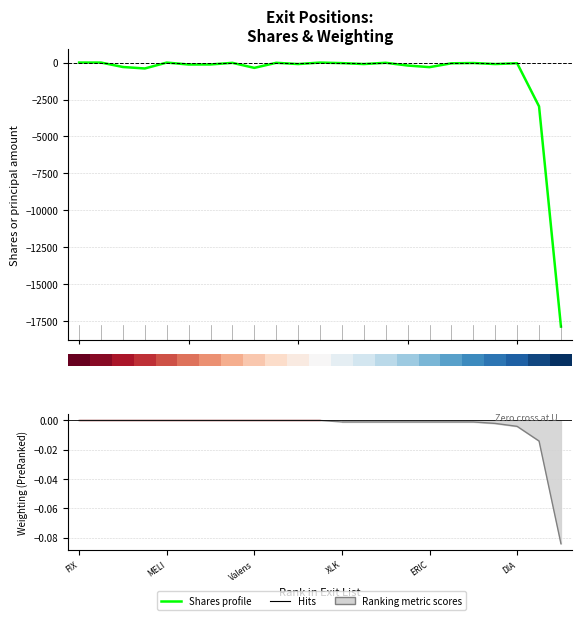

Which label corresponds to the smallest value in the chart?

22